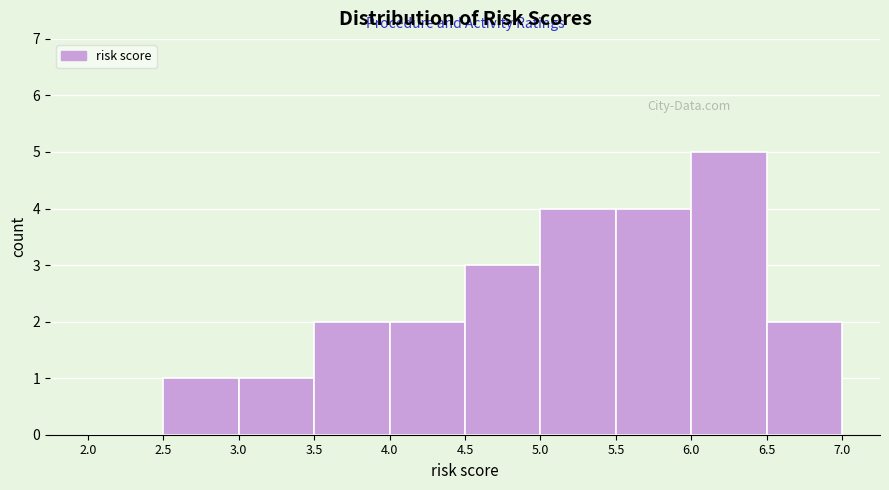

What is the height of the bar covering 6.5 to 7.0 on the x-axis? The values are not printed on the chart, so give them approximately, as read against the axis.

2